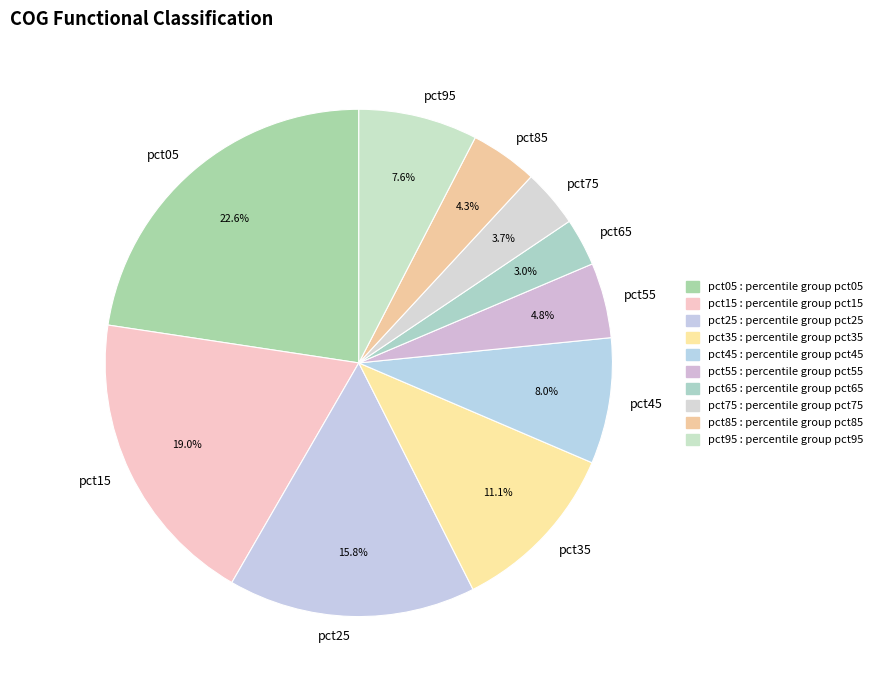

To the nearest percent, what is the average slice percentage?

10%